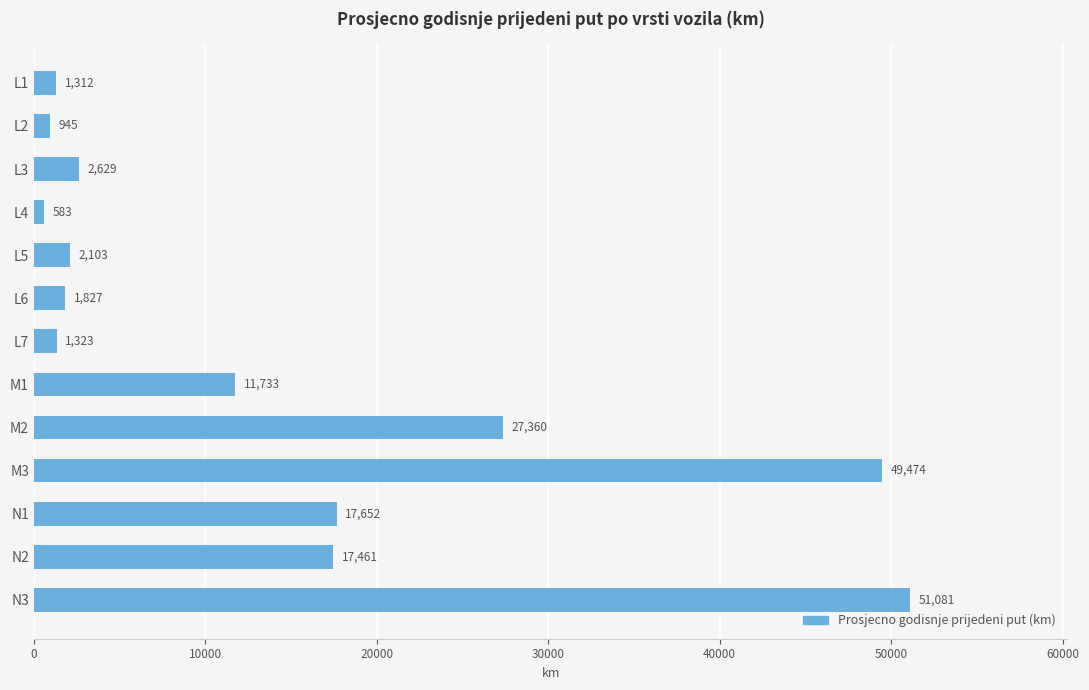

How many distinct data groups are displayed?

1